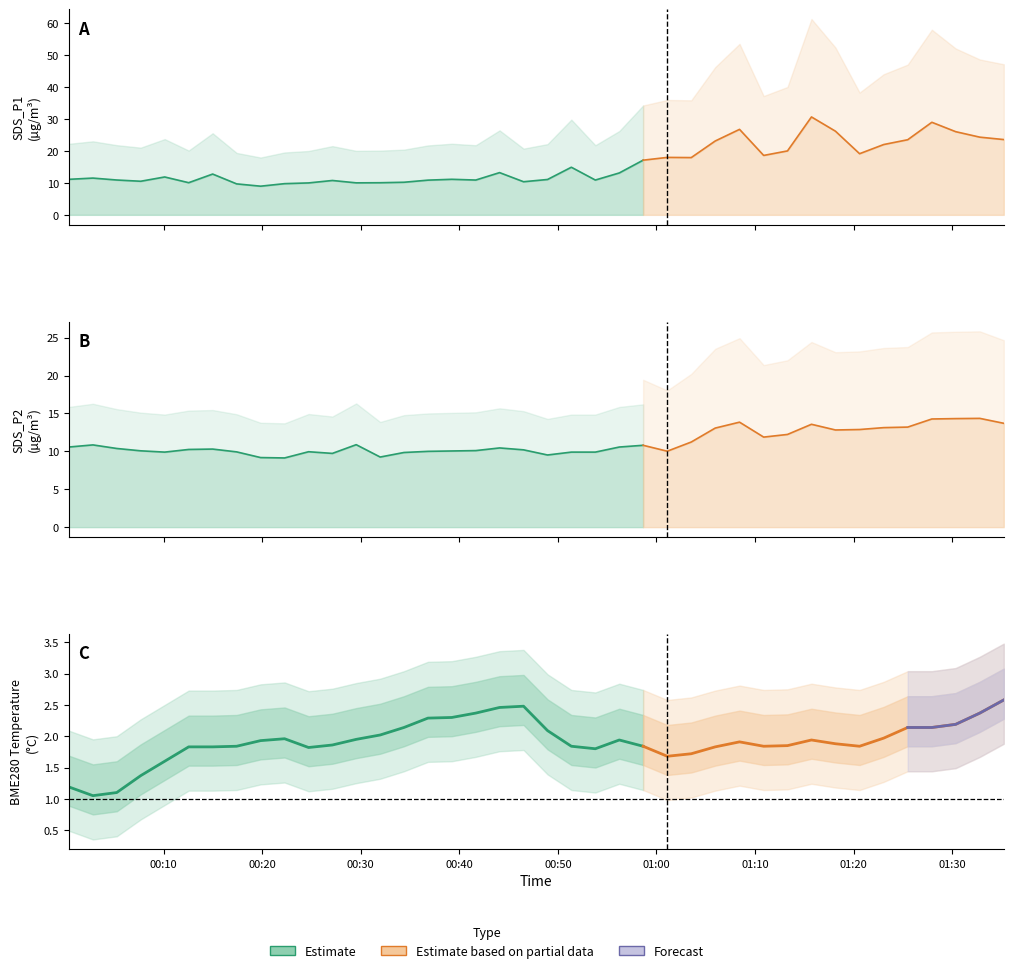

At how many categories does at least one series exceed 23?

17